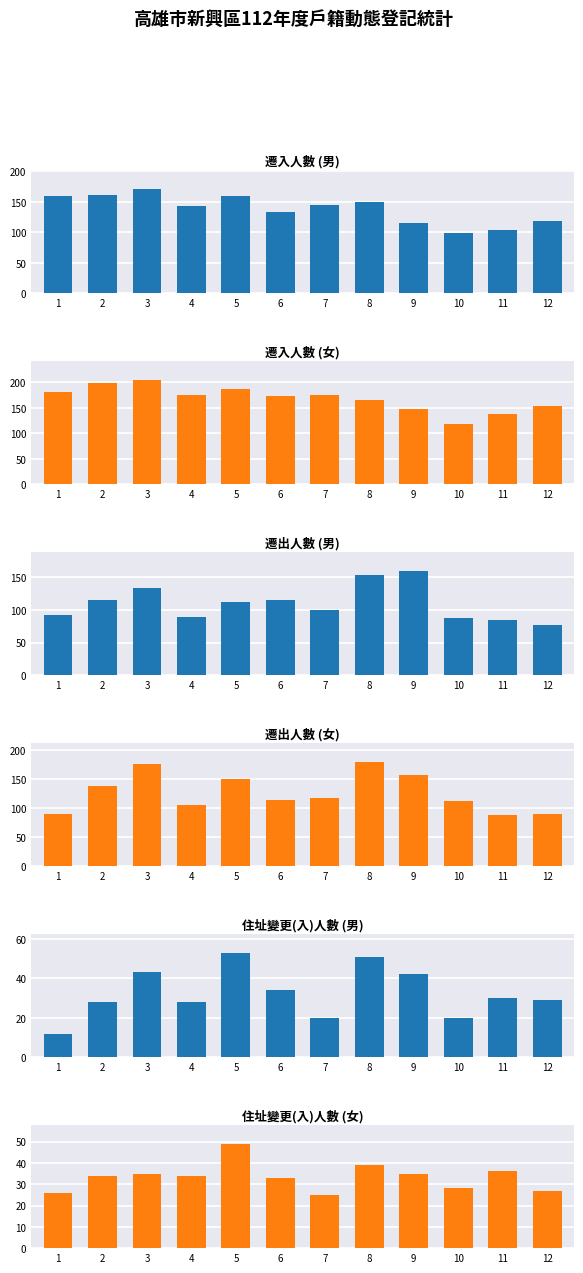

Is the value of 遷出_女 at 9 greater than the value of 遷入_女 at 4?

No